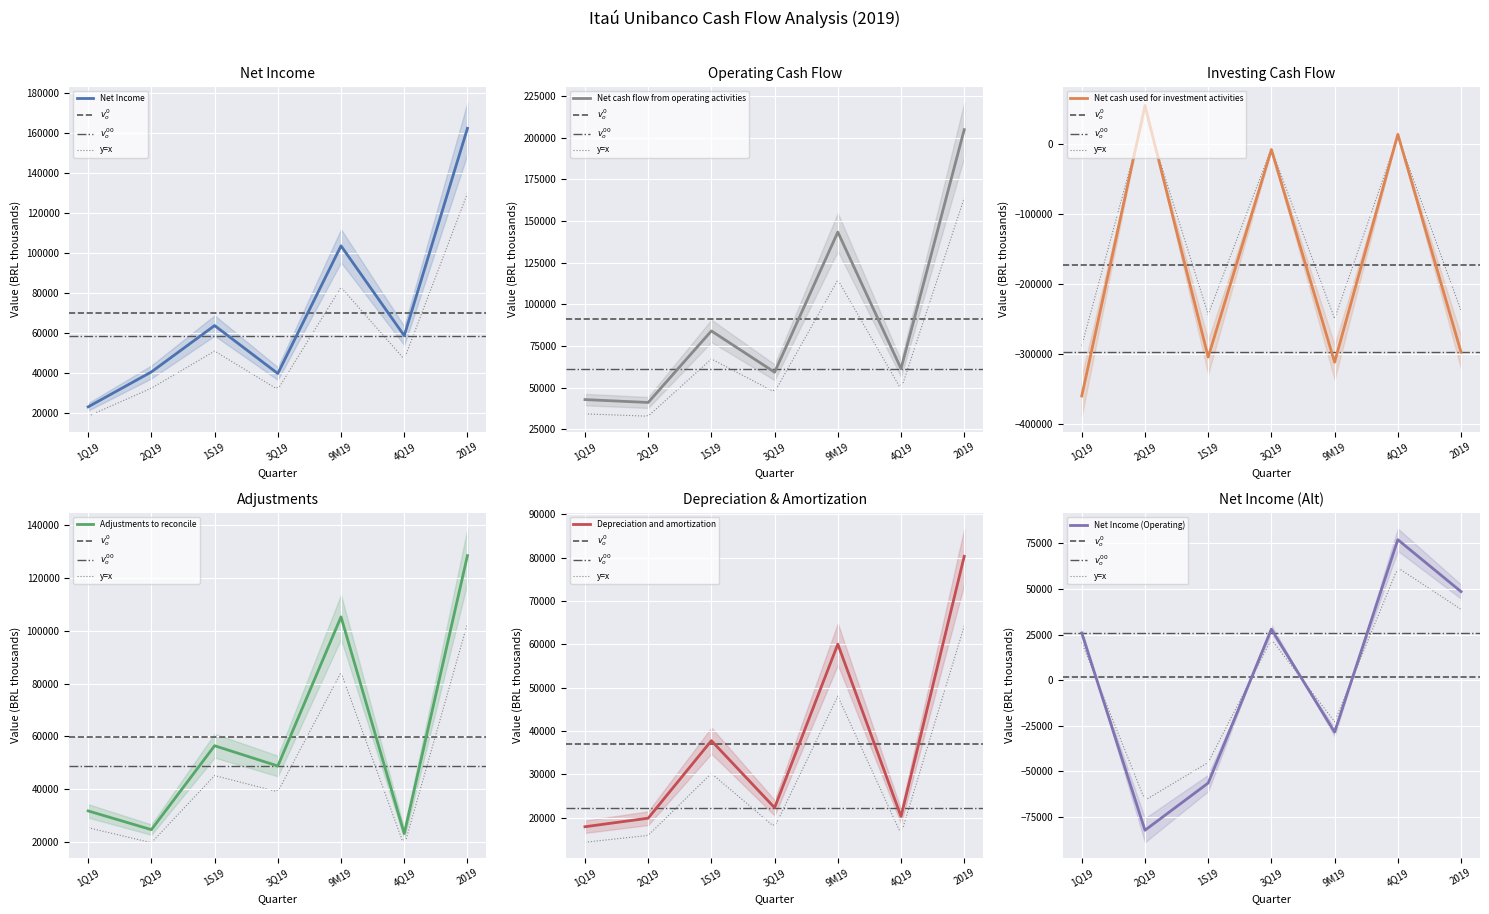

What is the maximum value shown in the chart?

204882